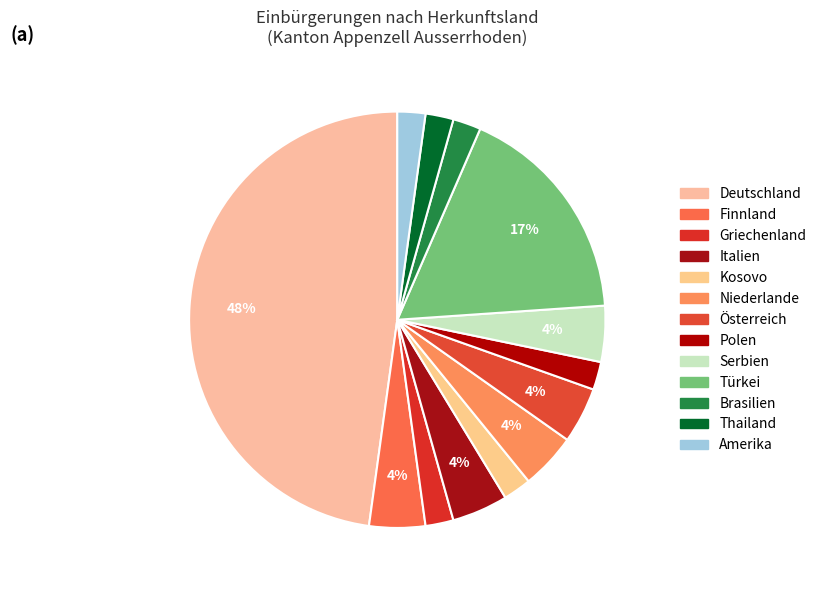

Is there any slice that represents more than half of the pie?

No